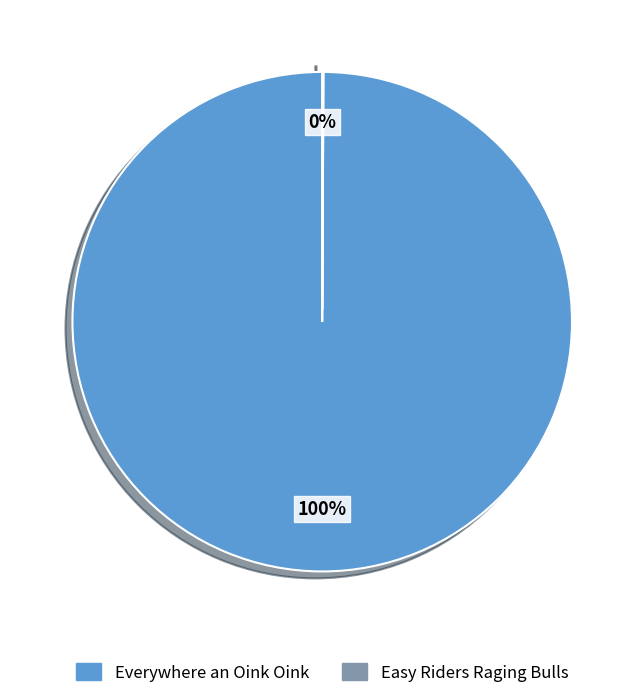

True or false: Everywhere an Oink Oink accounts for 90% of the total.

False